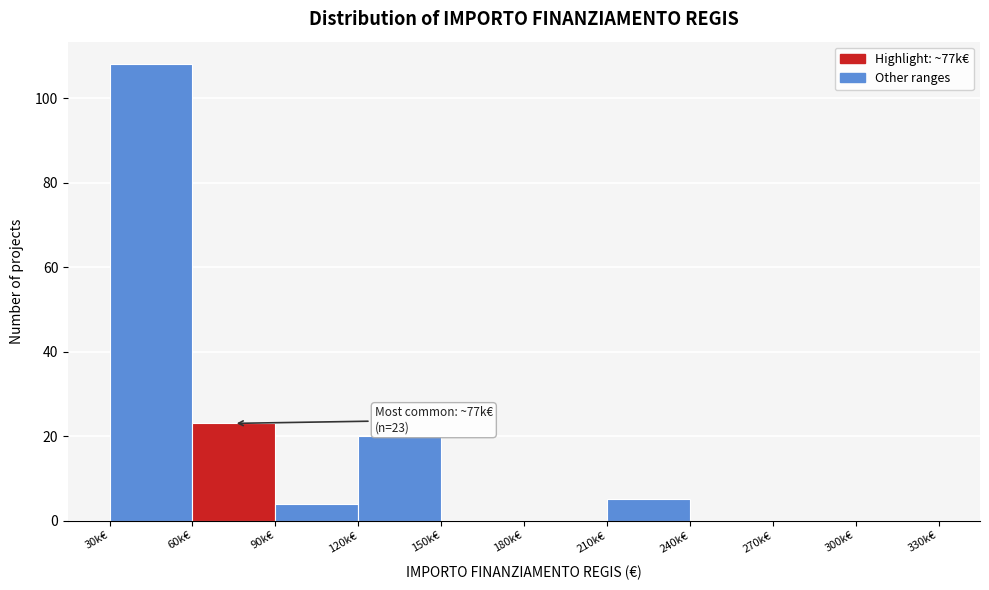

Reading right to left, what are all the values shown in this chart?

300k€=0	270k€=0	240k€=0	210k€=5	180k€=0	150k€=0	120k€=20	90k€=4	60k€=23	30k€=108